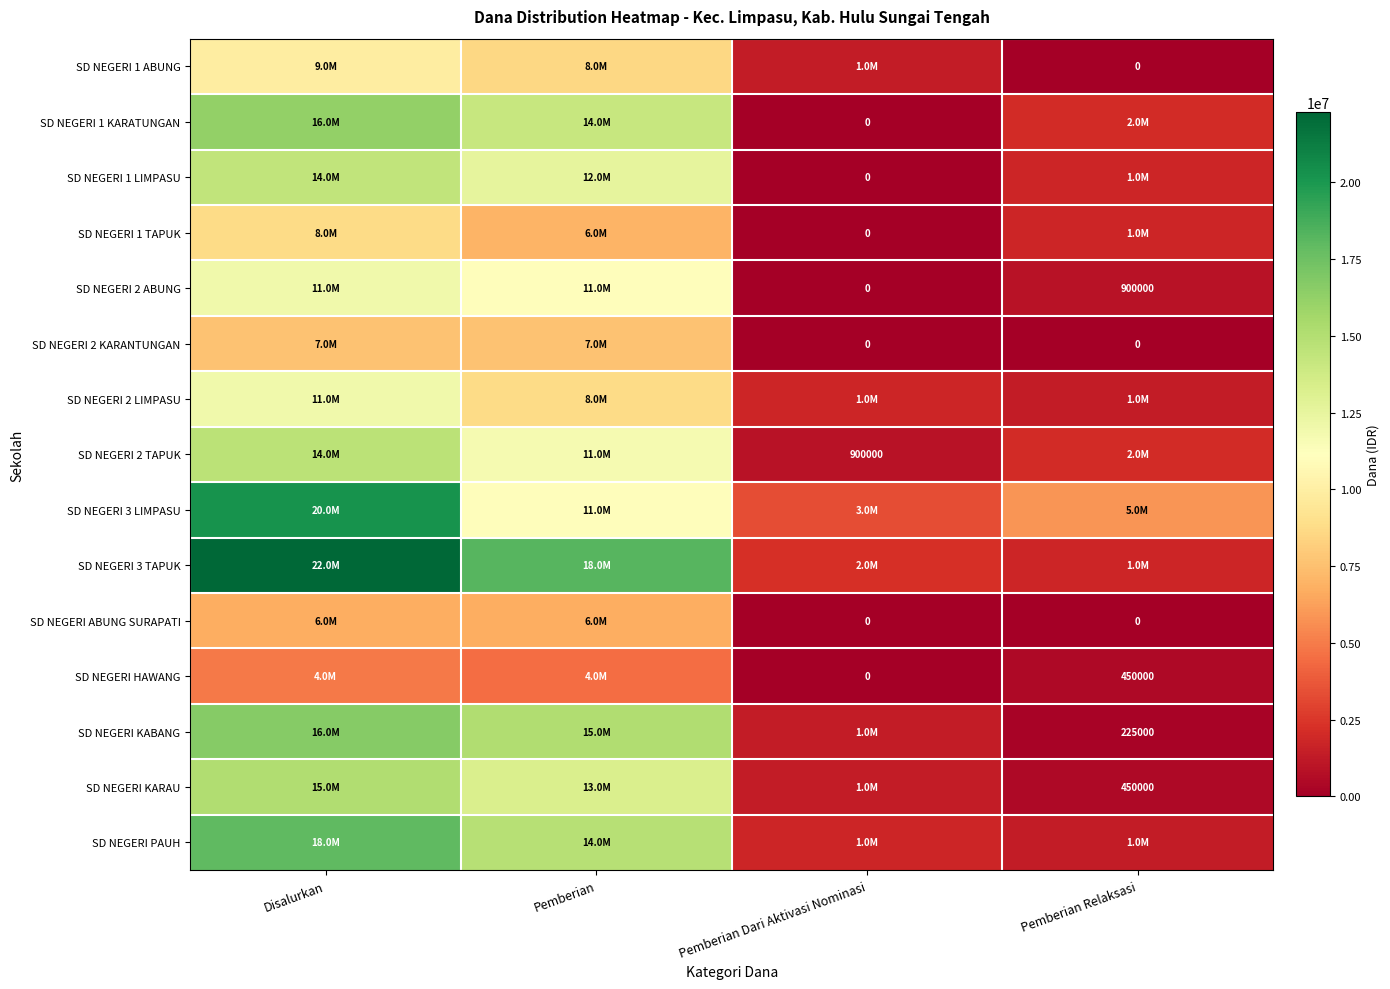

At which category is the sum across all series the highest?

Disalurkan